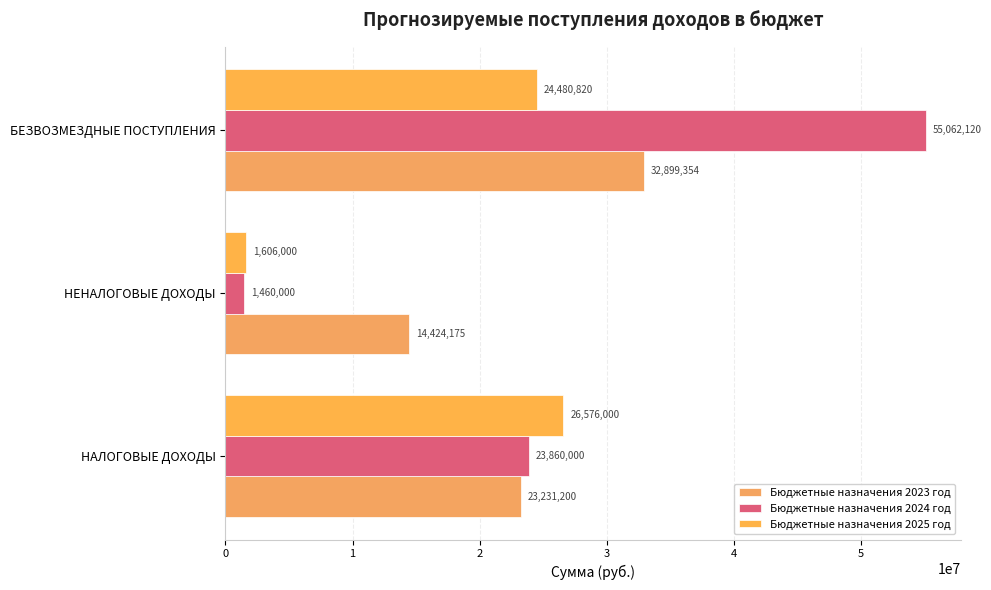

Reading right to left, extract all data points from this chart.

Бюджетные назначения 2023 год: 32899354	14424175	23231200
Бюджетные назначения 2024 год: 55062120	1460000	23860000
Бюджетные назначения 2025 год: 24480820	1606000	26576000